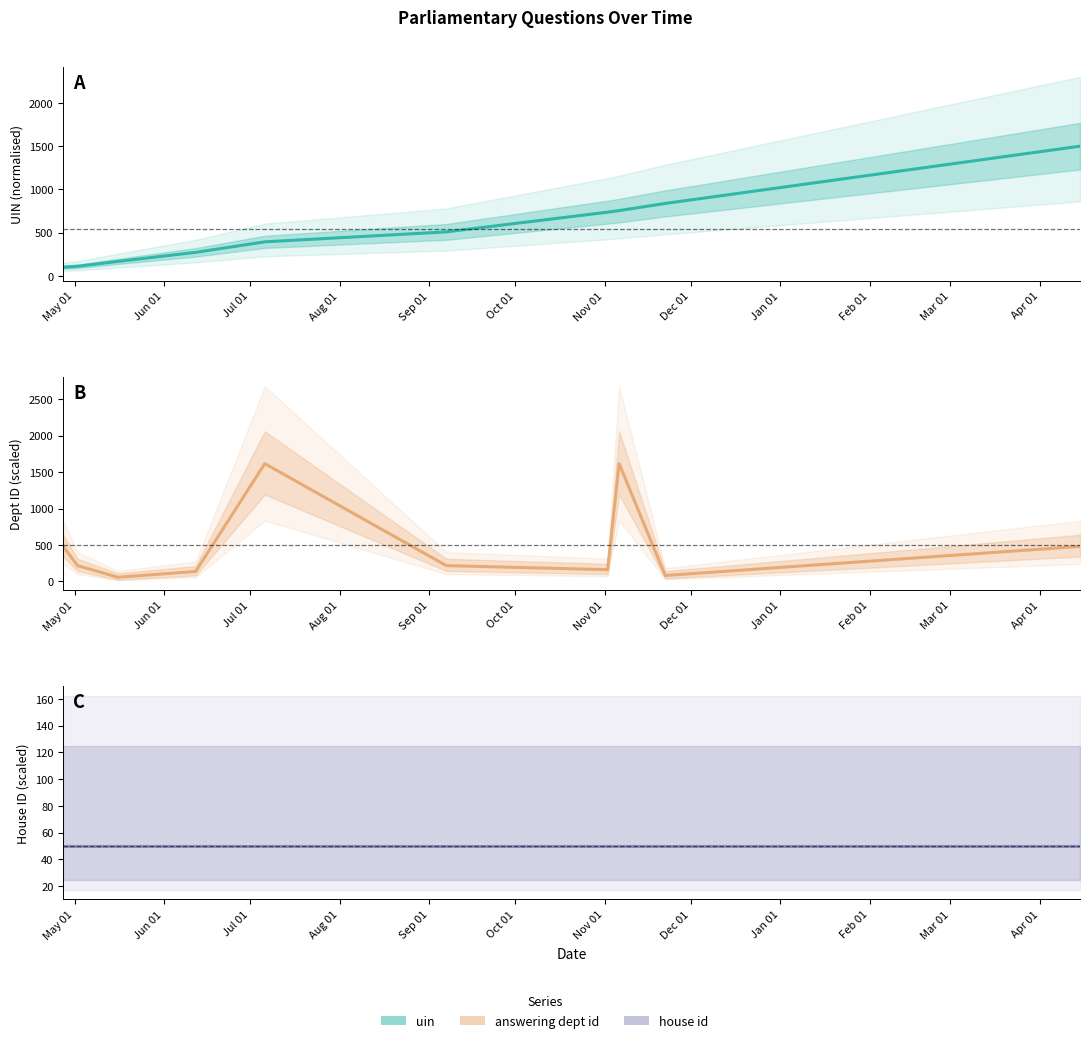

What is the average value of the uin series?

538.1